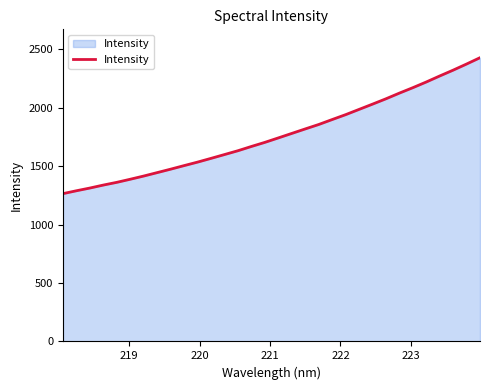

True or false: the data has more than 2 interior local peaks.

False